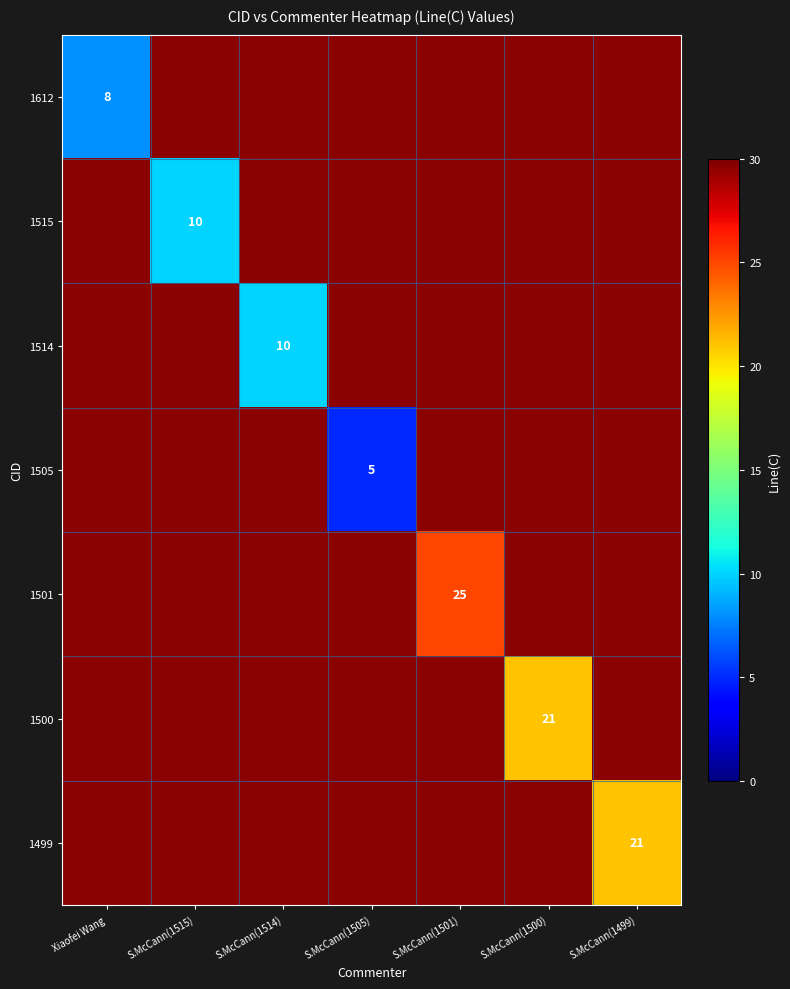

What is the greatest value displayed?

25.0